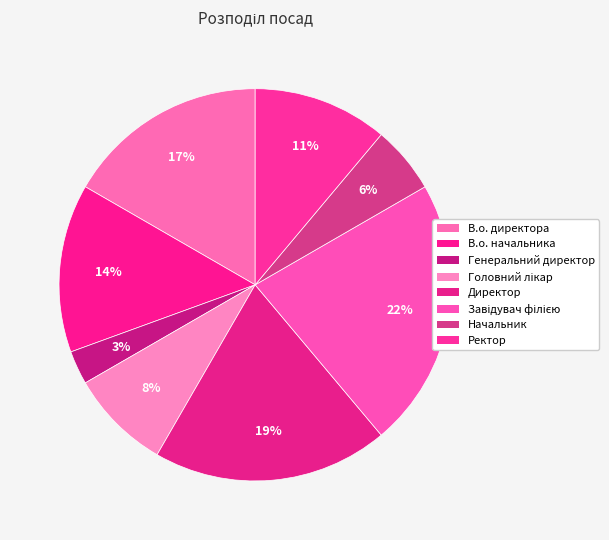

To the nearest percent, what is the average slice percentage?

12%